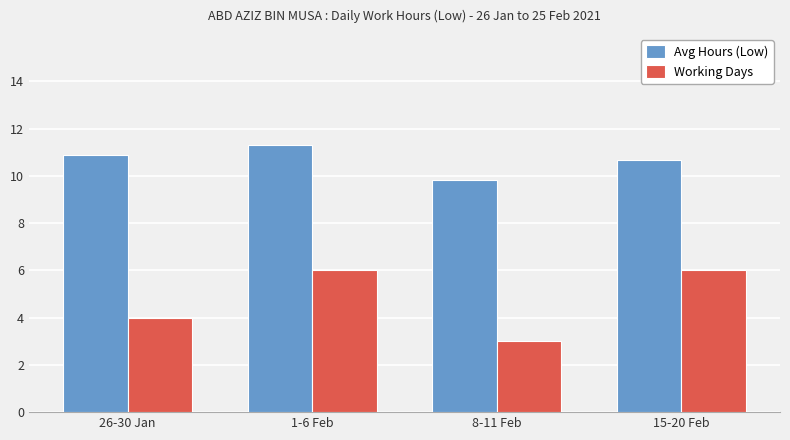

Which series changed the most between 26-30 Jan and 1-6 Feb?

Working Days